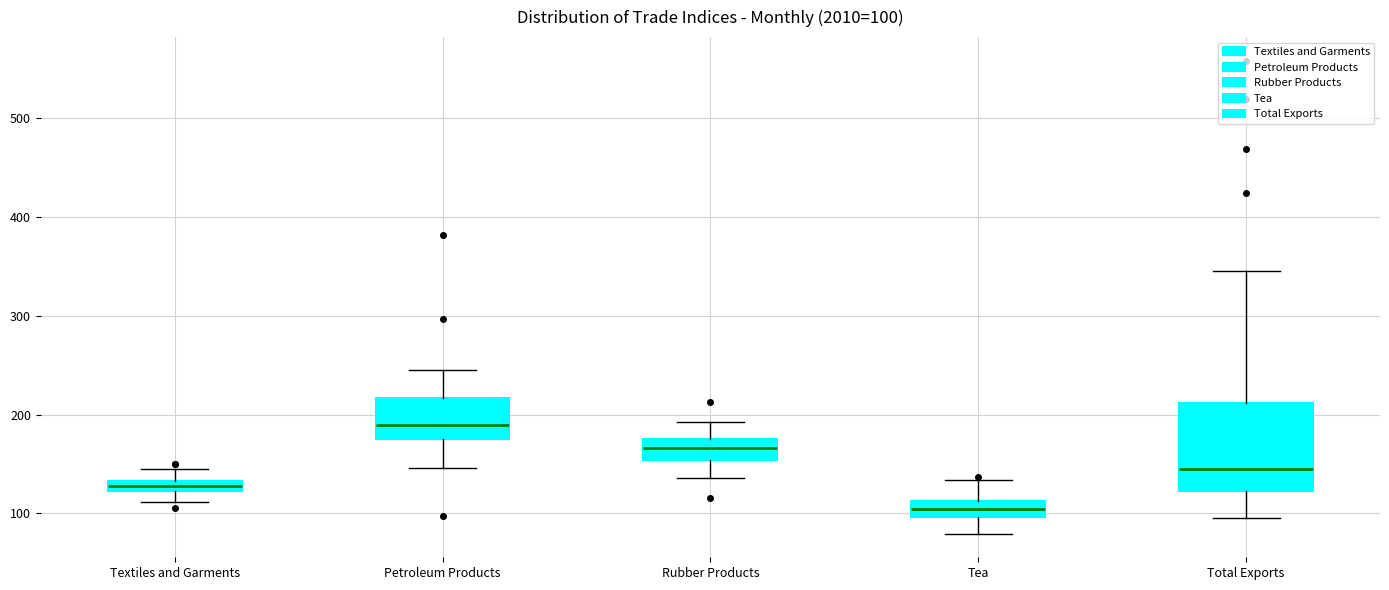

Which box has the highest median line?

Petroleum Products